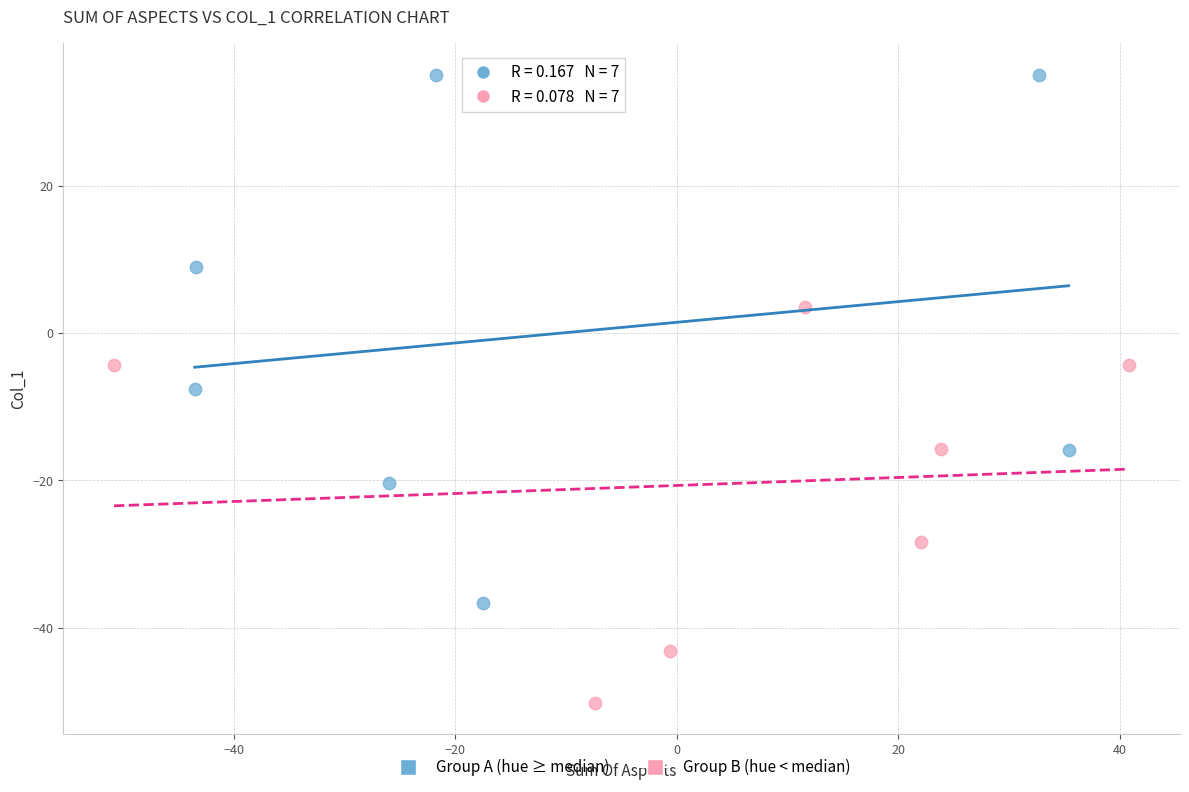

Which series contains the lowest Y value?

Group B (hue < median)